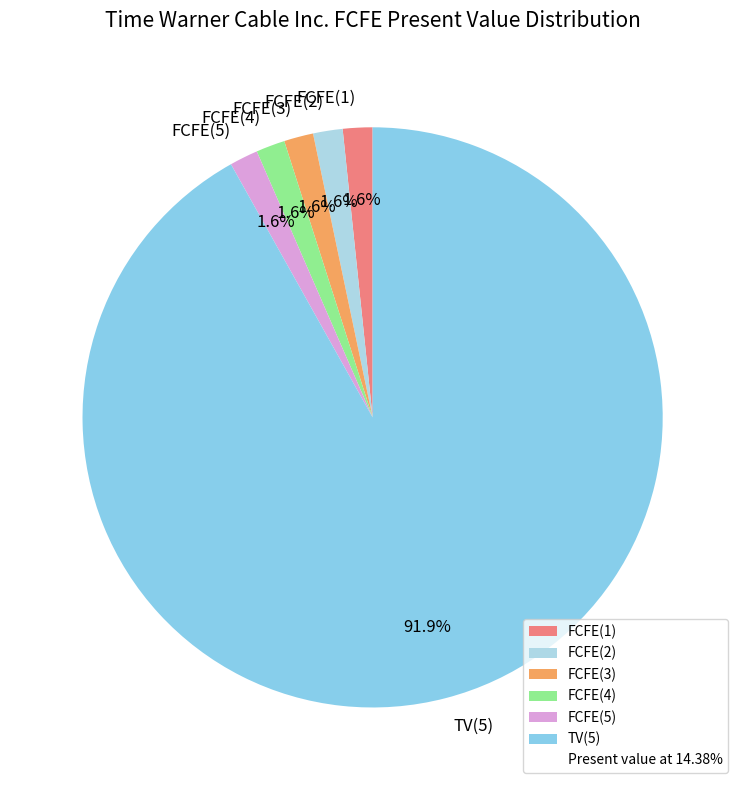

To the nearest percent, what portion does FCFE(2) represent?

2%